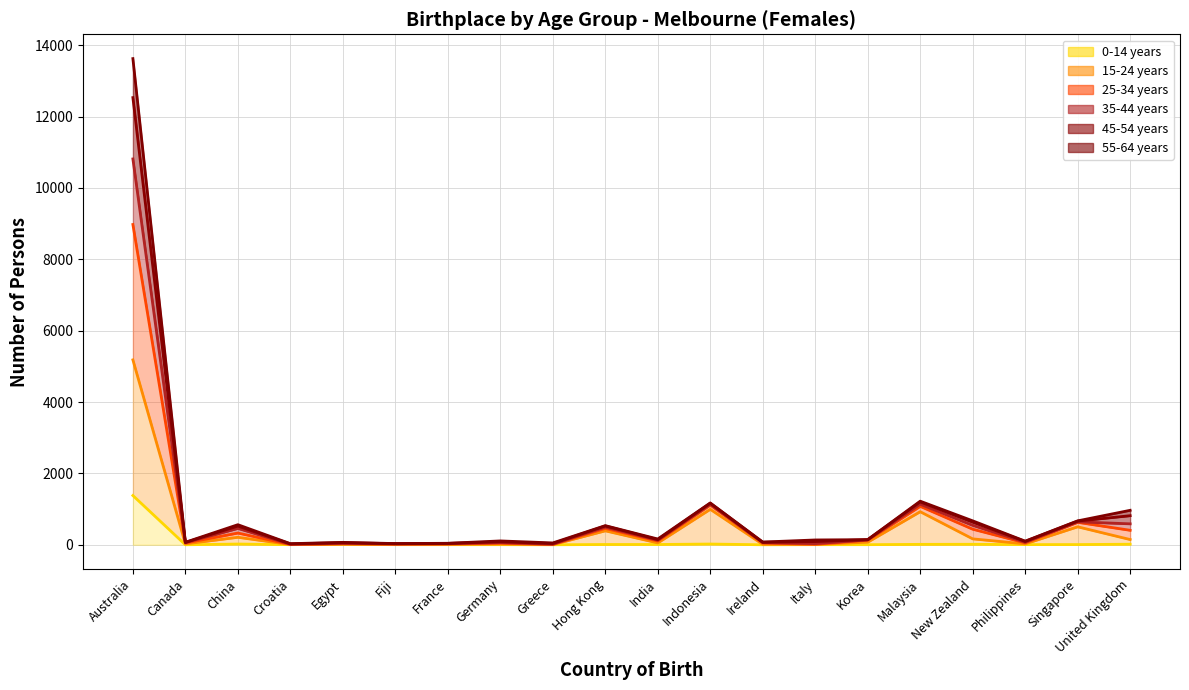

Which series has the widest spread of values?

55-64 years (line)